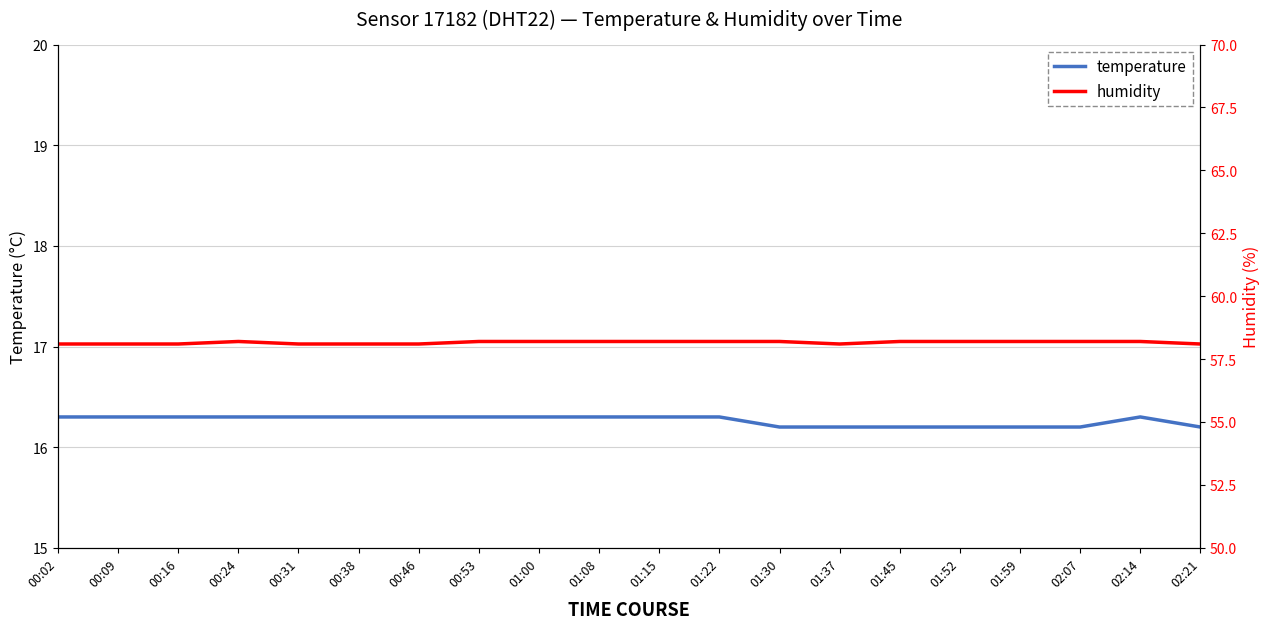

Is this an area chart (filled region under the line)?

No